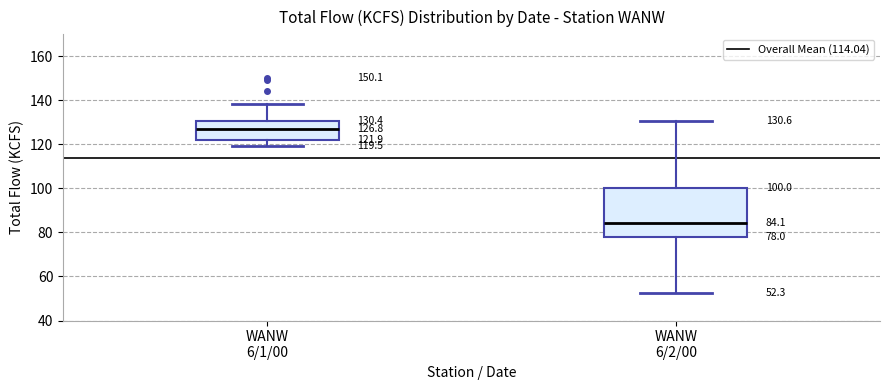

Which box is the tallest, from its lower edge to its upper edge?

WANW 6/2/00